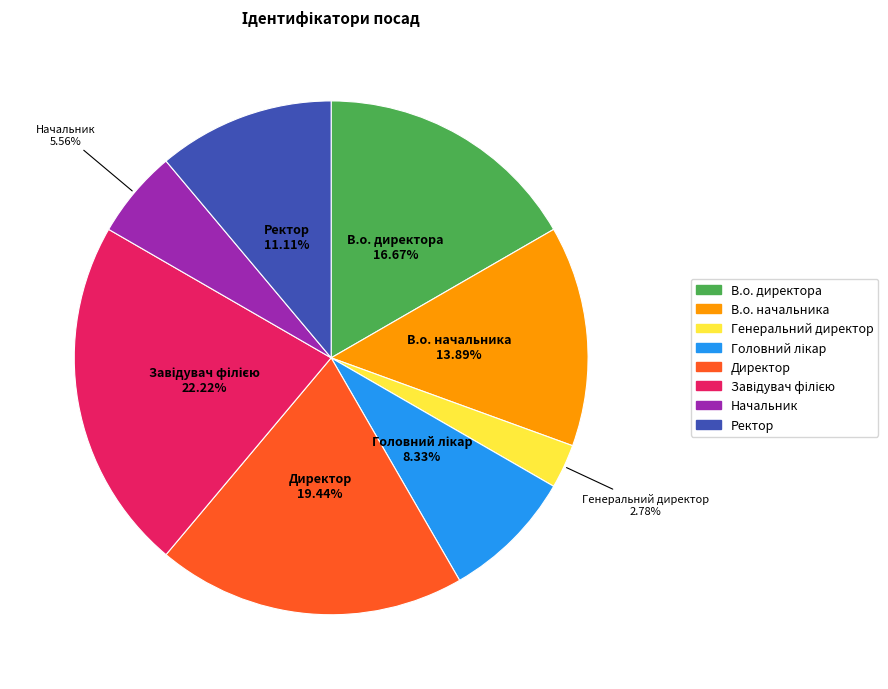

What is the total percentage of Директор and Начальник?

25.0%